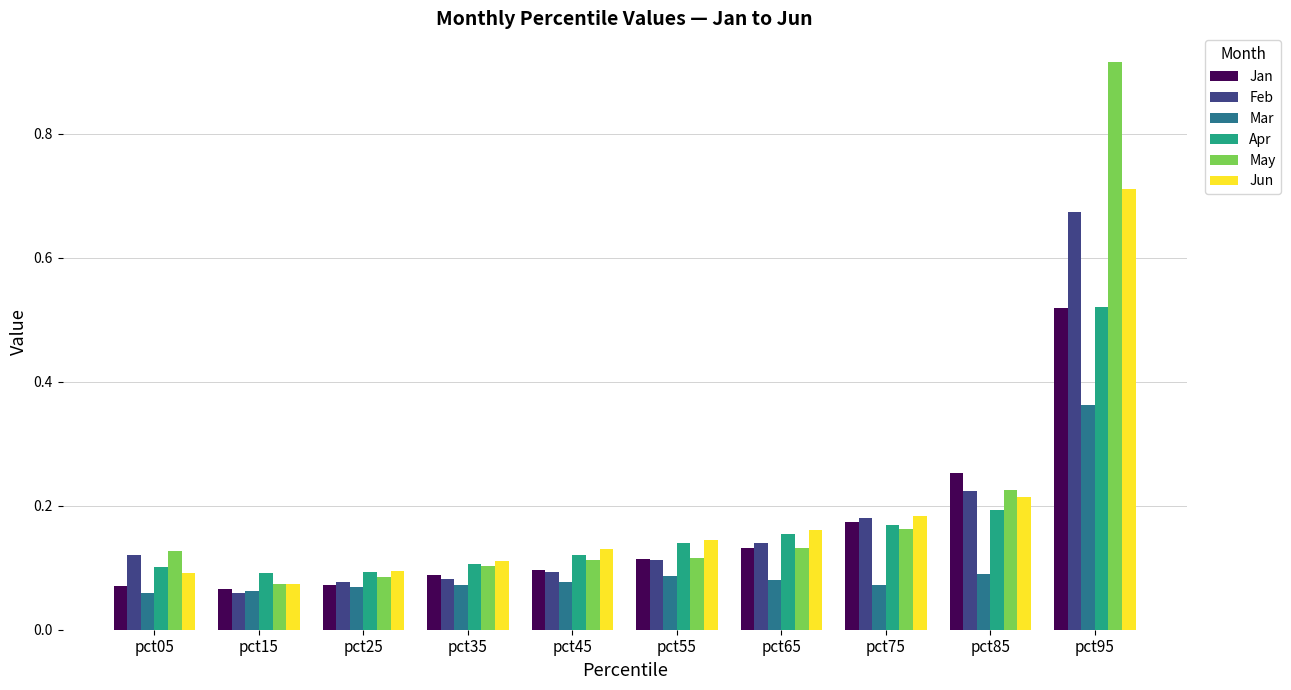

What is the difference between the maximum and minimum values in the May series?

0.8